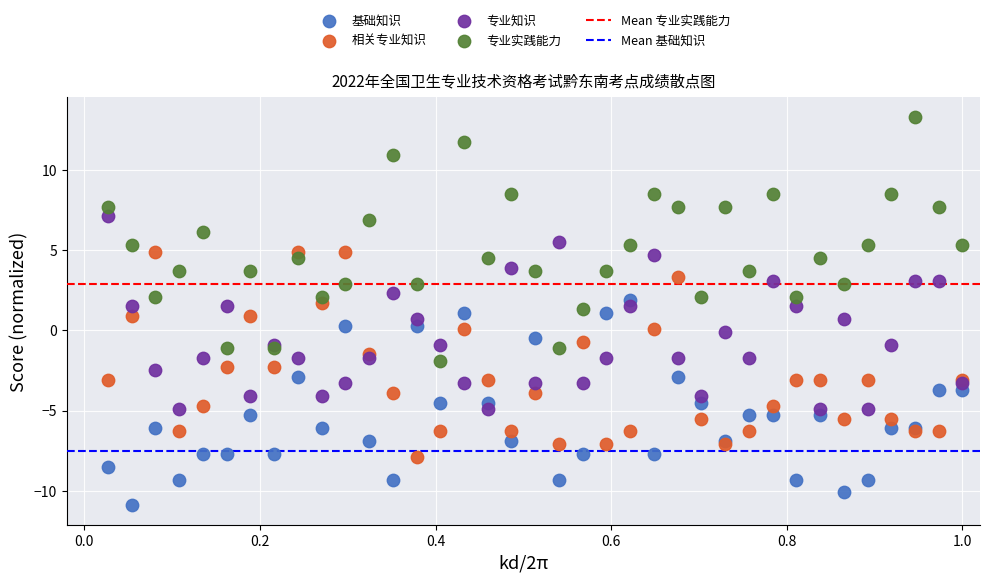

Which series has the largest Y range (max minus min)?

专业实践能力